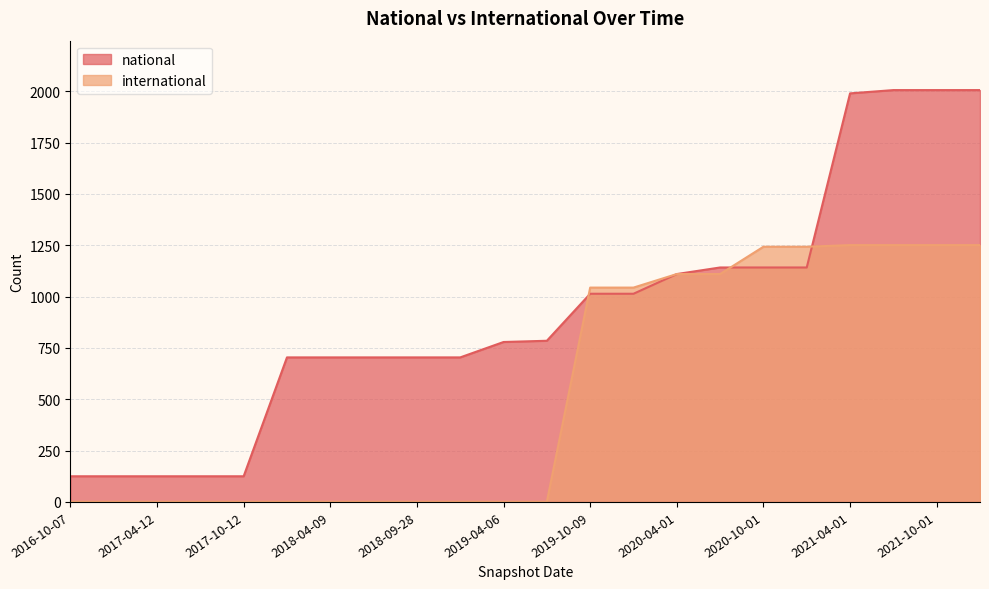

What is the sum of all international values?

11810